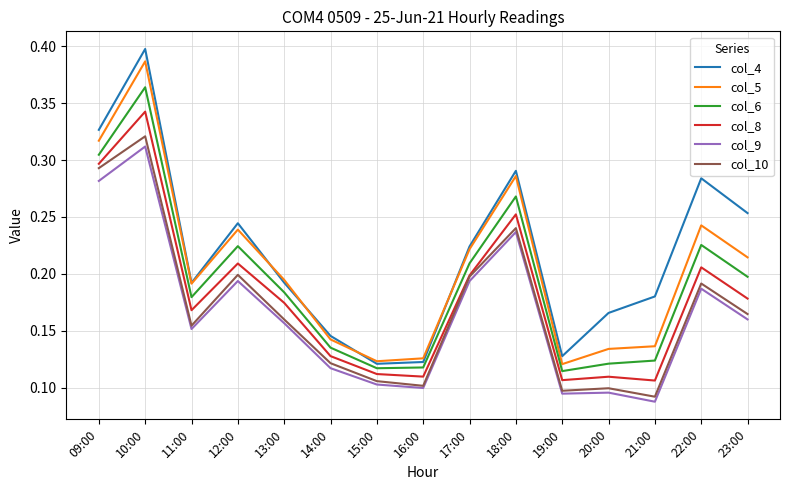

What position from the right is 15:00?

9